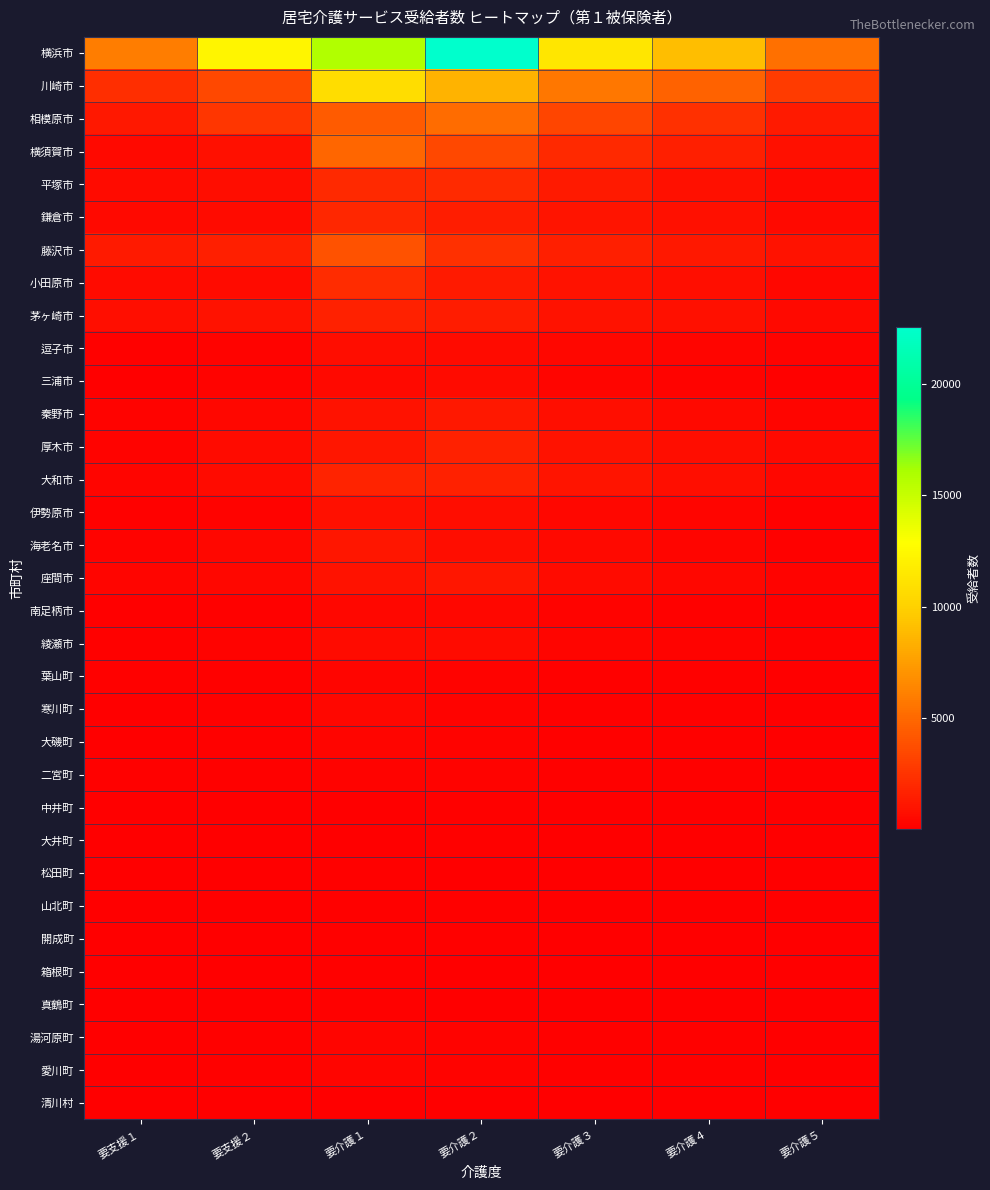

Reading left to right, what are all the values shown in this chart?

横浜市: 要支援１=5933	要支援２=12302	要介護１=15805	要介護２=22545	要介護３=11332	要介護４=9023	要介護５=5309
川崎市: 要支援１=2241	要支援２=3445	要介護１=10798	要介護２=8508	要介護３=5655	要介護４=4686	要介護５=2833
相模原市: 要支援１=1152	要支援２=2645	要介護１=4394	要介護２=5141	要介護３=3276	要介護４=2327	要介護５=1324
横須賀市: 要支援１=511	要支援２=801	要介護１=4932	要介護２=3450	要介護３=1952	要介護４=1510	要介護５=837
平塚市: 要支援１=536	要支援２=636	要介護１=1977	要介護２=2033	要介護３=1245	要介護４=833	要介護５=528
鎌倉市: 要支援１=475	要支援２=563	要介護１=1934	要介護２=1493	要介護３=996	要介護４=849	要介護５=519
藤沢市: 要支援１=1265	要支援２=1579	要介護１=3897	要介護２=2336	要介護３=1561	要介護４=1213	要介護５=886
小田原市: 要支援１=534	要支援２=570	要介護１=2187	要介護２=1283	要介護３=918	要介護４=717	要介護５=398
茅ヶ崎市: 要支援１=739	要支援２=971	要介護１=1601	要介護２=1345	要介護３=970	要介護４=836	要介護５=470
逗子市: 要支援１=130	要支援２=225	要介護１=646	要介護２=597	要介護３=387	要介護４=319	要介護５=208
三浦市: 要支援１=80	要支援２=195	要介護１=483	要介護２=543	要介護３=294	要介護４=217	要介護５=117
秦野市: 要支援１=226	要支援２=374	要介護１=925	要介護２=1216	要介護３=715	要介護４=479	要介護５=316
厚木市: 要支援１=269	要支援２=561	要介護１=1112	要介護２=1621	要介護３=908	要介護４=706	要介護５=457
大和市: 要支援１=308	要支援２=558	要介護１=1750	要介護２=1636	要介護３=1028	要介護４=718	要介護５=427
伊勢原市: 要支援１=171	要支援２=234	要介護１=834	要介護２=695	要介護３=407	要介護４=285	要介護５=181
海老名市: 要支援１=197	要支援２=425	要介護１=1065	要介護２=670	要介護３=474	要介護４=336	要介護５=158
座間市: 要支援１=274	要支援２=416	要介護１=951	要介護２=1097	要介護３=594	要介護４=411	要介護５=242
南足柄市: 要支援１=56	要支援２=159	要介護１=420	要介護２=387	要介護３=184	要介護４=145	要介護５=86
綾瀬市: 要支援１=123	要支援２=250	要介護１=605	要介護２=565	要介護３=304	要介護４=257	要介護５=123
葉山町: 要支援１=116	要支援２=102	要介護１=338	要介護２=221	要介護３=165	要介護４=121	要介護５=91
寒川町: 要支援１=87	要支援２=148	要介護１=397	要介護２=266	要介護３=132	要介護４=155	要介護５=71
大磯町: 要支援１=79	要支援２=106	要介護１=317	要介護２=243	要介護３=161	要介護４=119	要介護５=87
二宮町: 要支援１=123	要支援２=165	要介護１=235	要介護２=215	要介護３=154	要介護４=110	要介護５=62
中井町: 要支援１=6	要支援２=19	要介護１=77	要介護２=94	要介護３=46	要介護４=33	要介護５=23
大井町: 要支援１=26	要支援２=37	要介護１=87	要介護２=105	要介護３=50	要介護４=49	要介護５=30
松田町: 要支援１=30	要支援２=31	要介護１=106	要介護２=87	要介護３=62	要介護４=51	要介護５=22
山北町: 要支援１=24	要支援２=55	要介護１=109	要介護２=107	要介護３=64	要介護４=28	要介護５=15
開成町: 要支援１=35	要支援２=45	要介護１=145	要介護２=114	要介護３=70	要介護４=52	要介護５=27
箱根町: 要支援１=47	要支援２=63	要介護１=125	要介護２=91	要介護３=46	要介護４=36	要介護５=23
真鶴町: 要支援１=17	要支援２=28	要介護１=98	要介護２=68	要介護３=41	要介護４=32	要介護５=13
湯河原町: 要支援１=69	要支援２=100	要介護１=348	要介護２=238	要介護３=142	要介護４=116	要介護５=48
愛川町: 要支援１=49	要支援２=125	要介護１=285	要介護２=243	要介護３=174	要介護４=103	要介護５=67
清川村: 要支援１=12	要支援２=5	要介護１=37	要介護２=18	要介護３=21	要介護４=7	要介護５=5